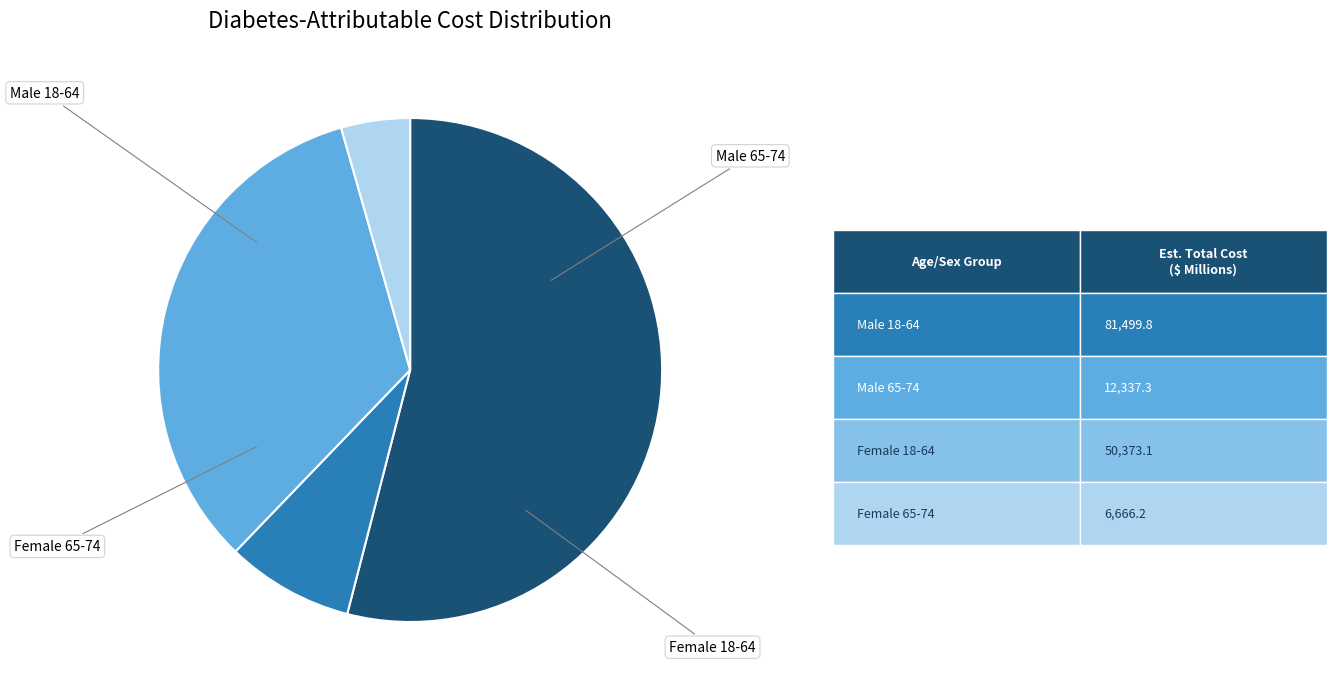

How many segments does this pie chart have?

4